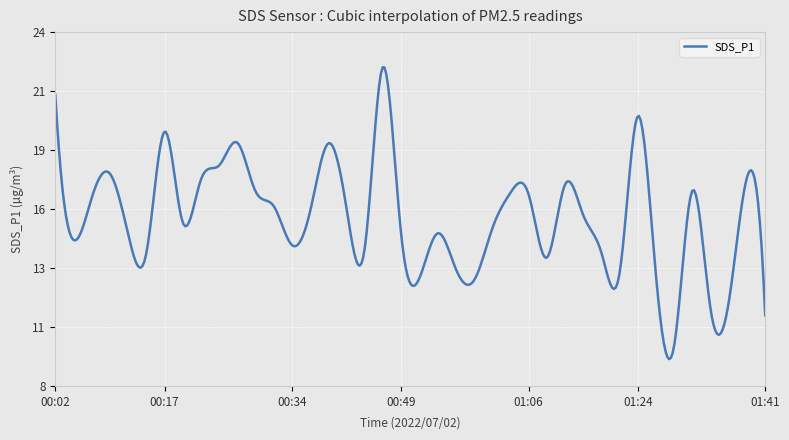

Does the chart display data point markers on the line(s)?

No